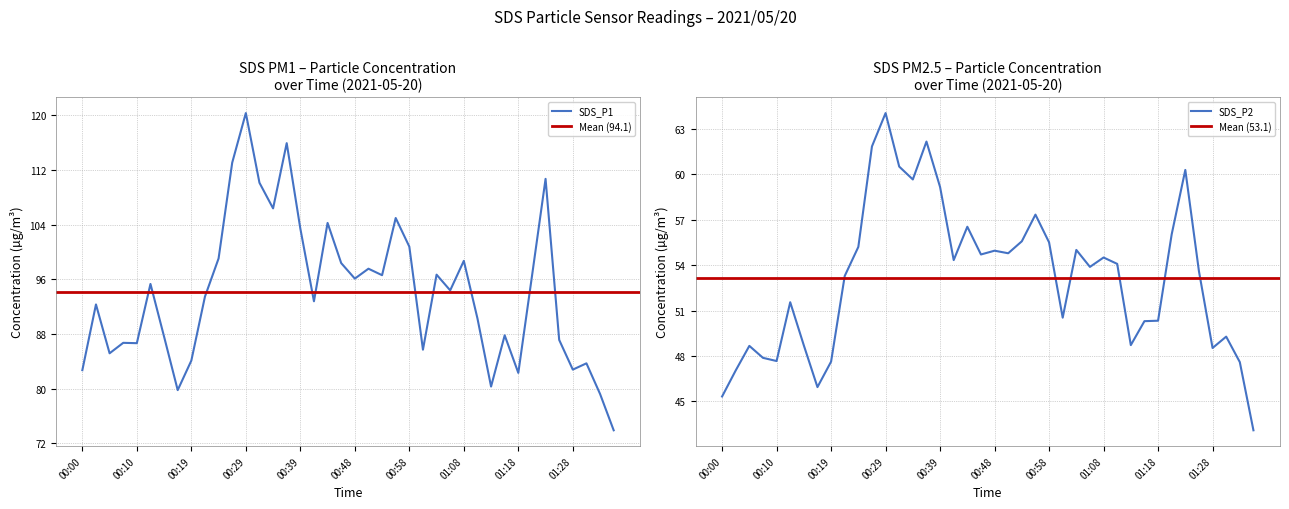

What is the lowest value of the SDS_P2 series?

43.1